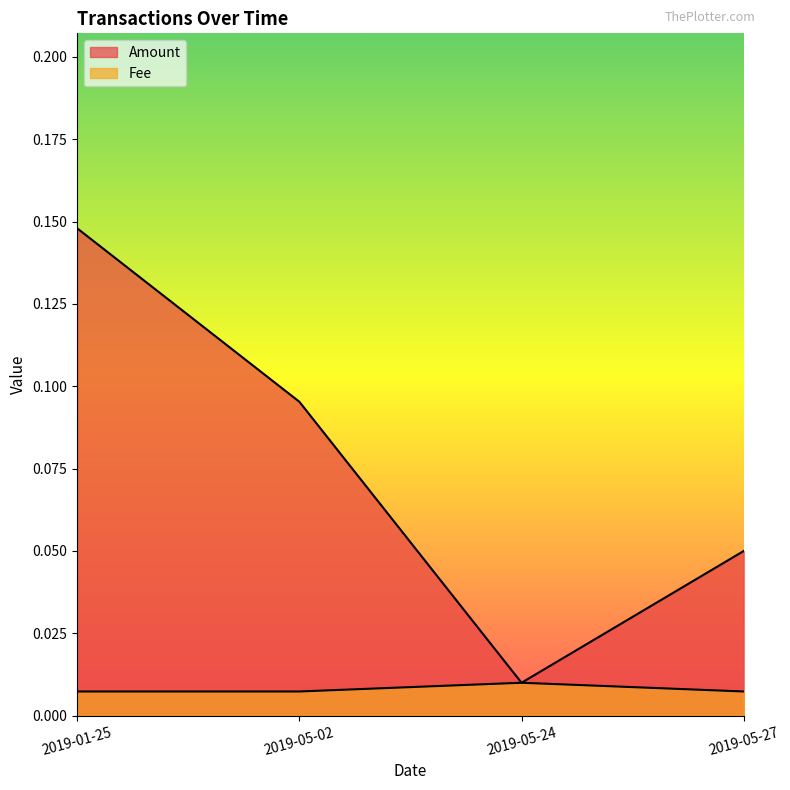

What is the average value of the Amount series?

0.1